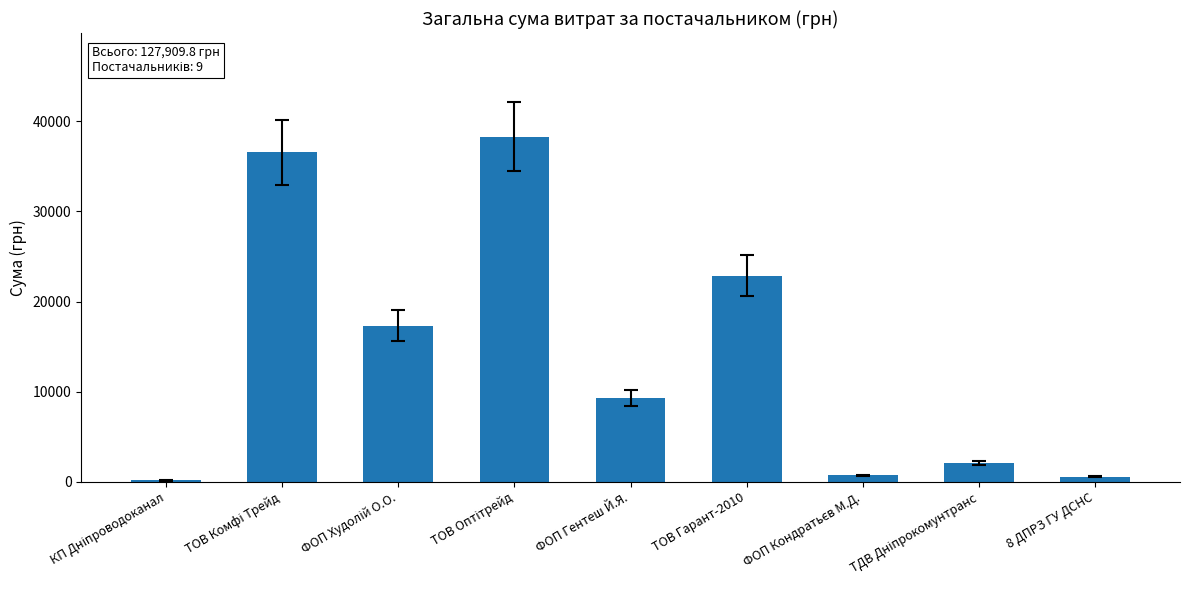

True or false: the data shows 11968.2 at ТОВ Гарант-2010.

False